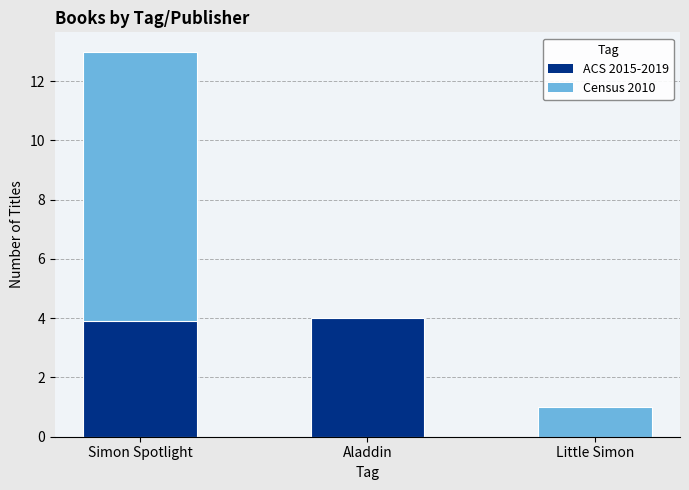

How many data points are above 4?

1